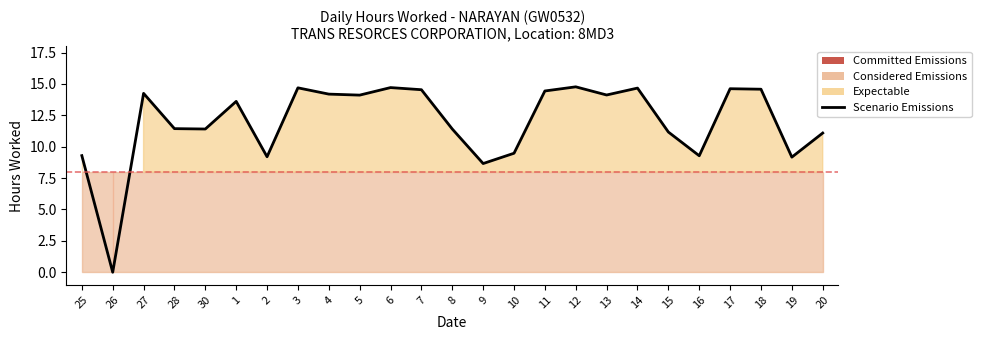

List the labels in order of value, smallest first.

26, 9, 19, 2, 16, 25, 10, 20, 15, 30, 8, 28, 1, 5, 13, 4, 27, 11, 7, 18, 17, 14, 3, 6, 12